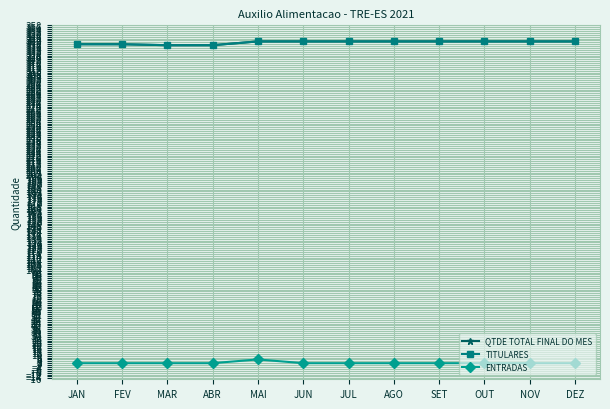

The ENTRADAS series shows 1 at AGO. True or false?

False